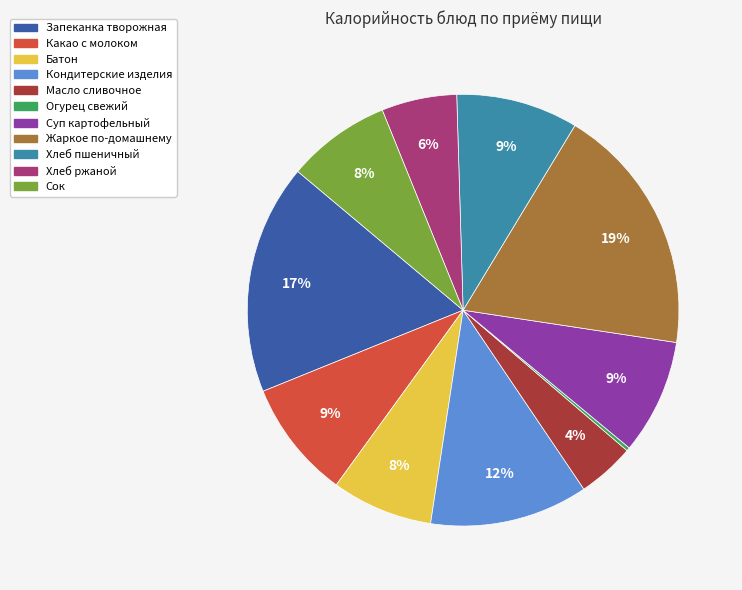

To the nearest percent, what is the average slice percentage?

9%